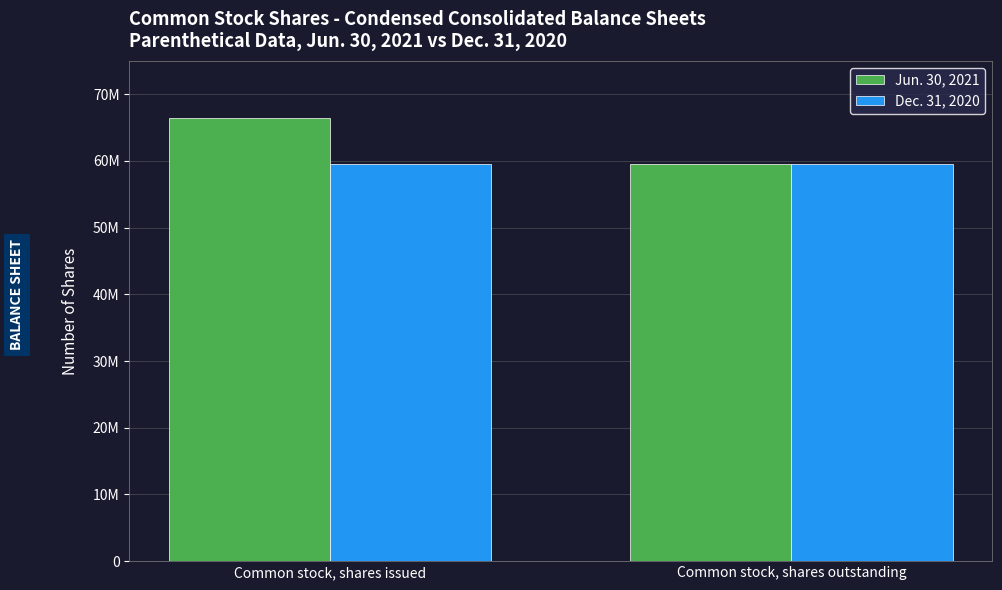

The value of Dec. 31, 2020 at Common stock, shares issued is 94680306. True or false?

False